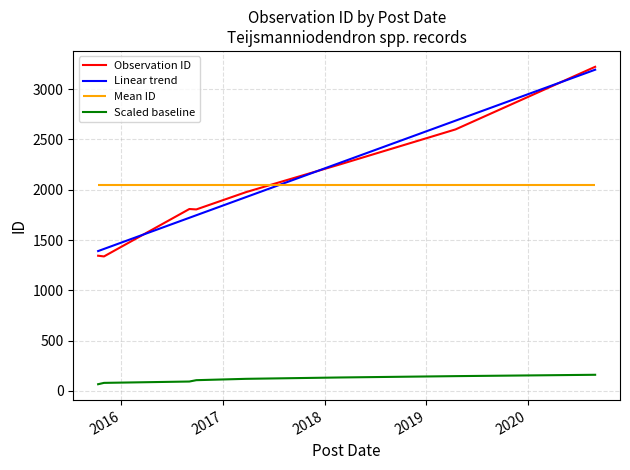

Is this an area chart (filled region under the line)?

No